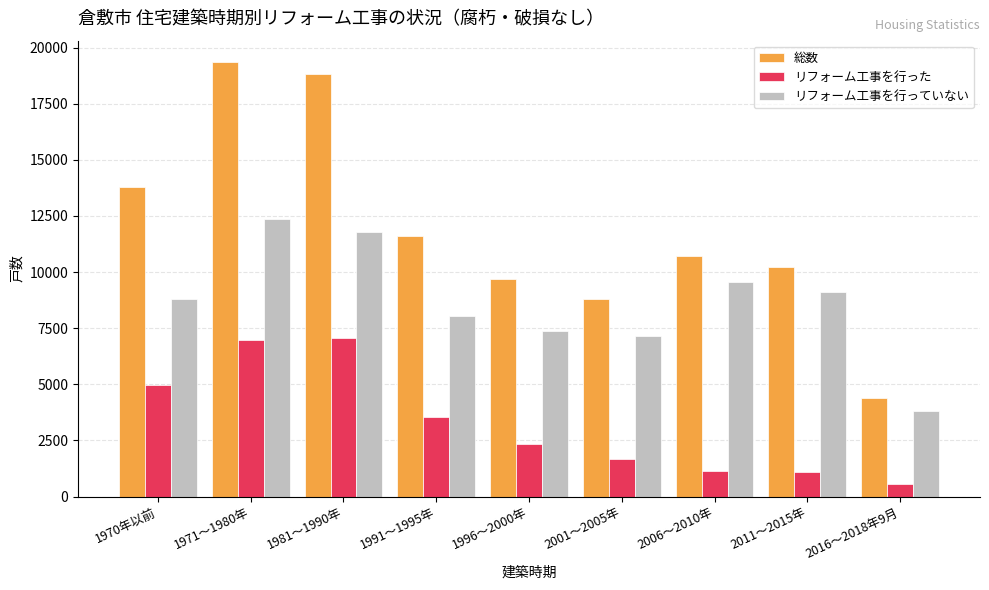

What is the maximum value for リフォーム工事を行った?

7050